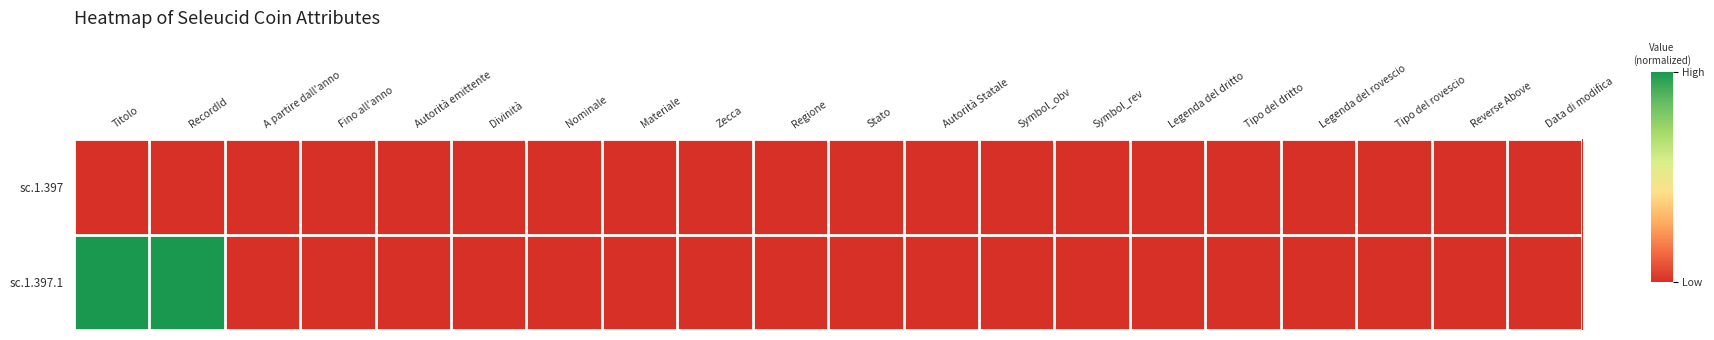

Which series has the widest spread of values?

sc.1.397.1